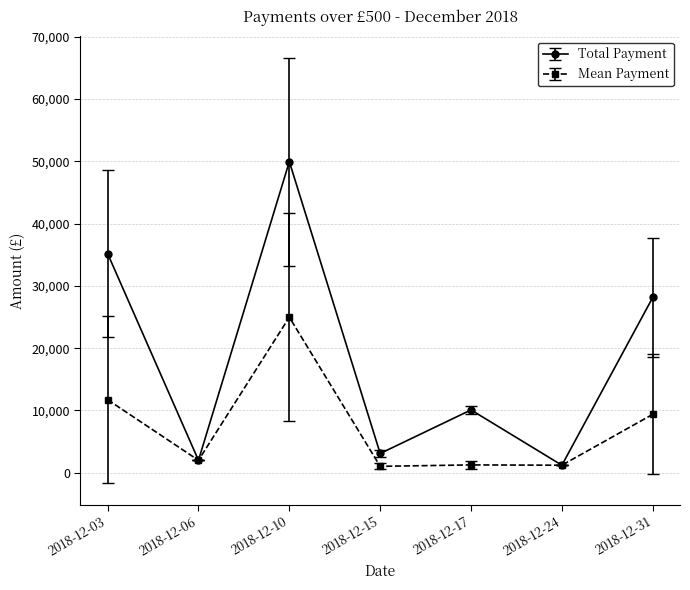

How many values in the Total Payment series are below 10088?

3